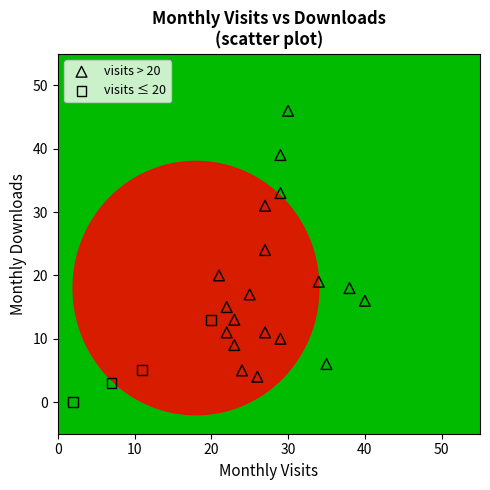

Which series contains the lowest Y value?

visits ≤ 20